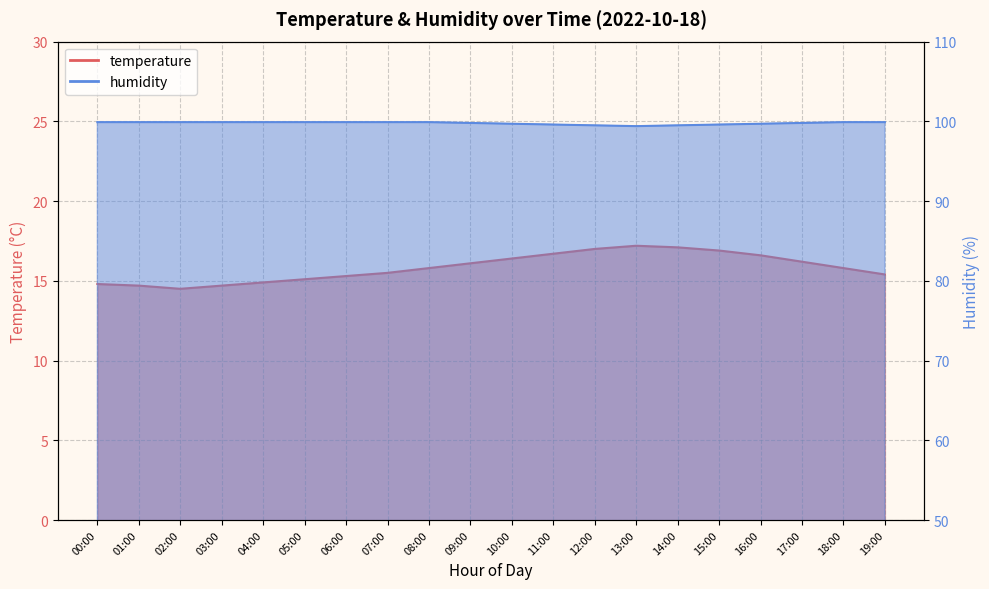

What is the total value across all series at 01:00?

114.6